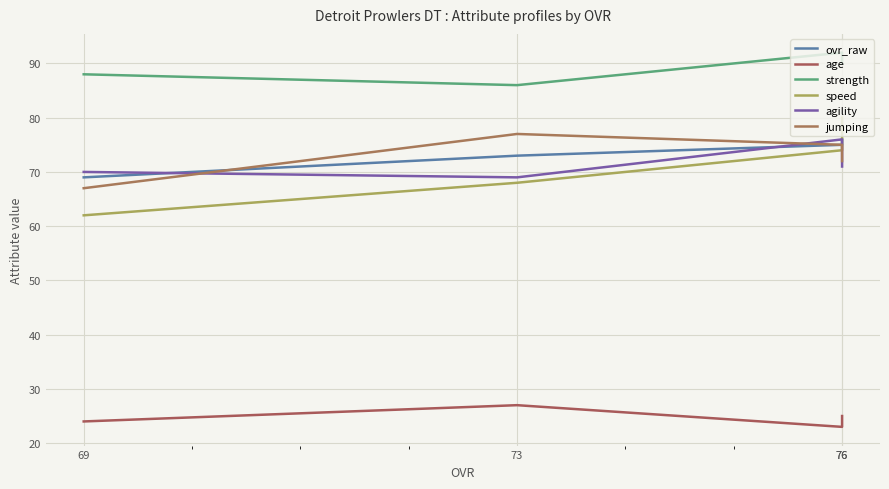

How many values in the agility series exceed 71?

1